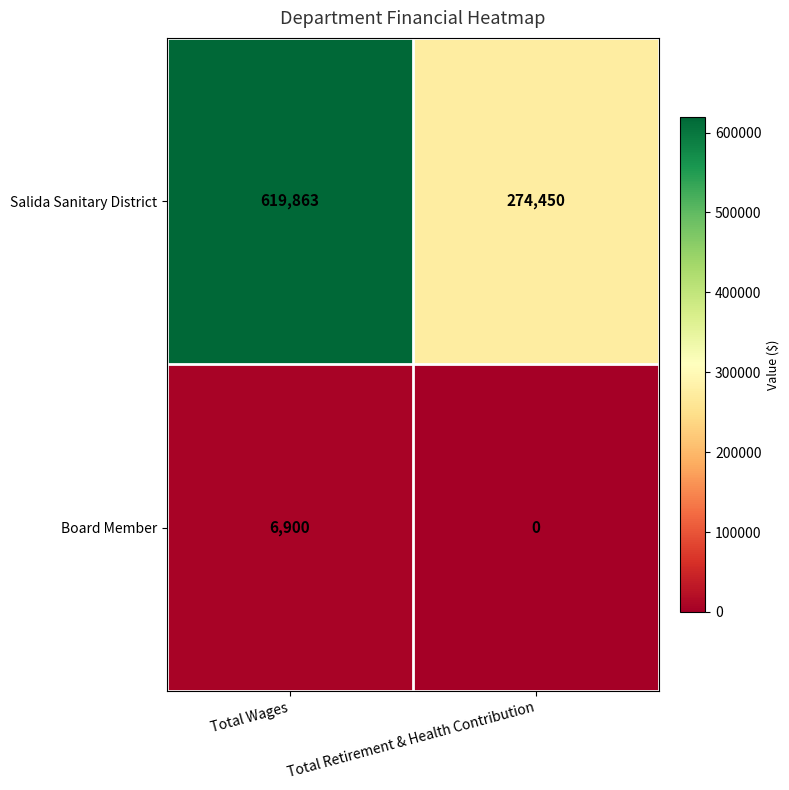

What is the greatest value displayed?

619863